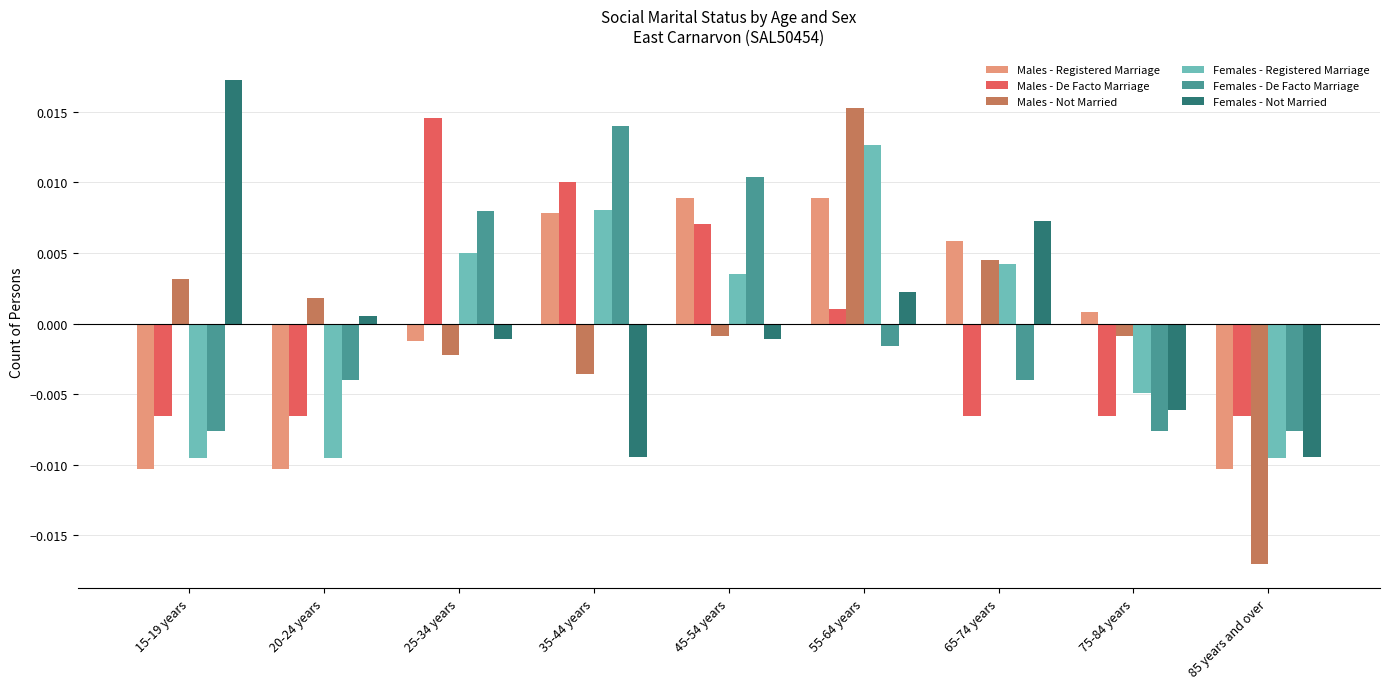

Between 15-19 years and 20-24 years, which series saw the biggest shift?

Females - Not Married